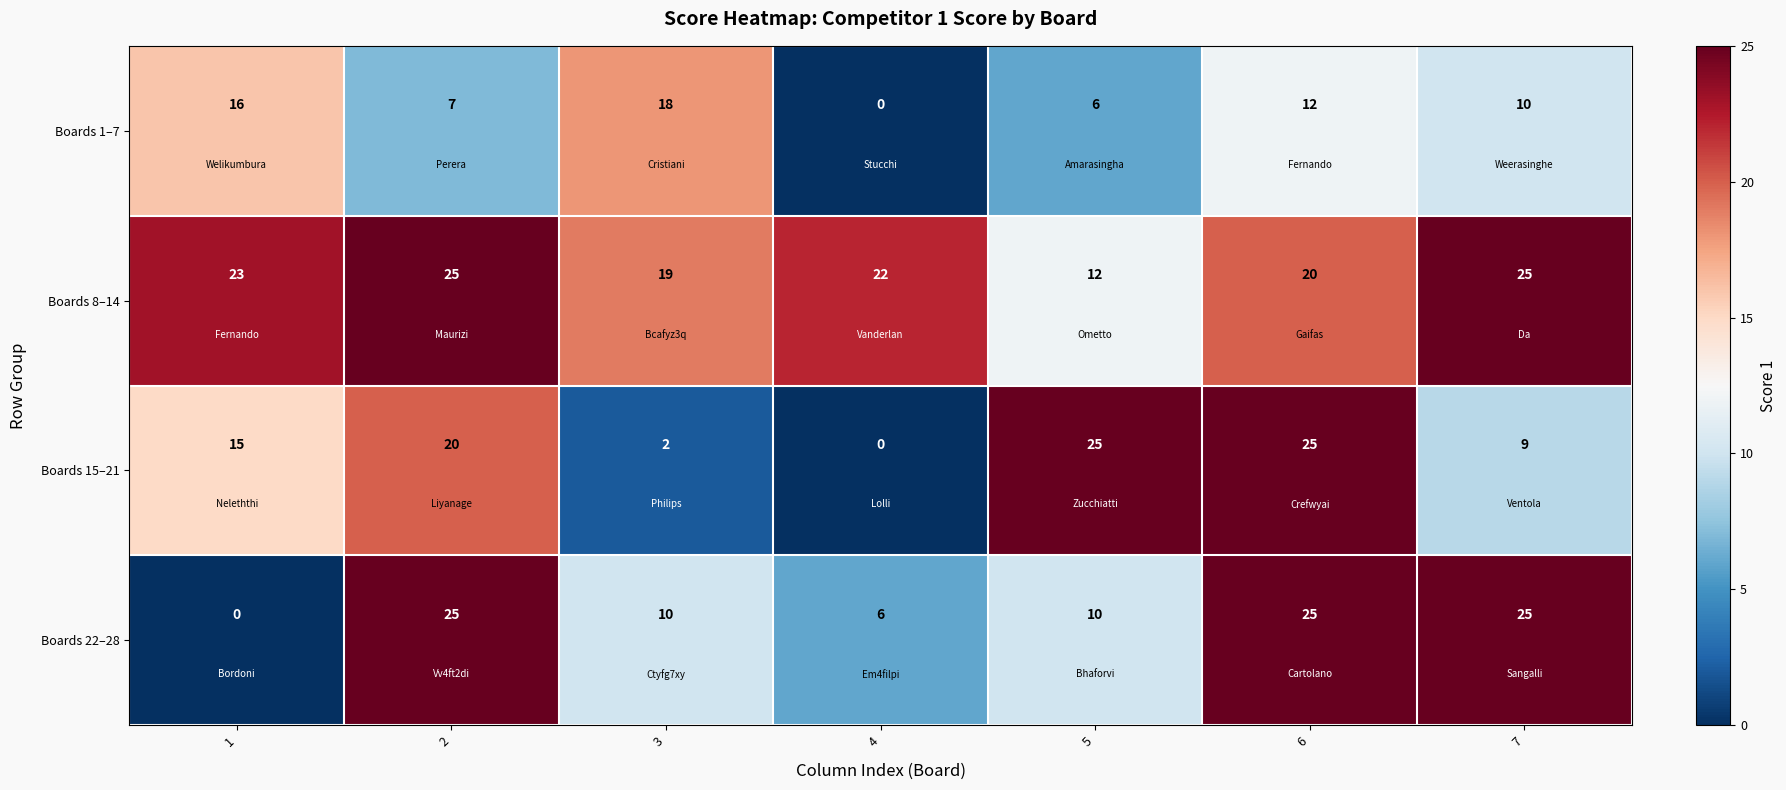

What is the difference between the highest and lowest values at 7?

16